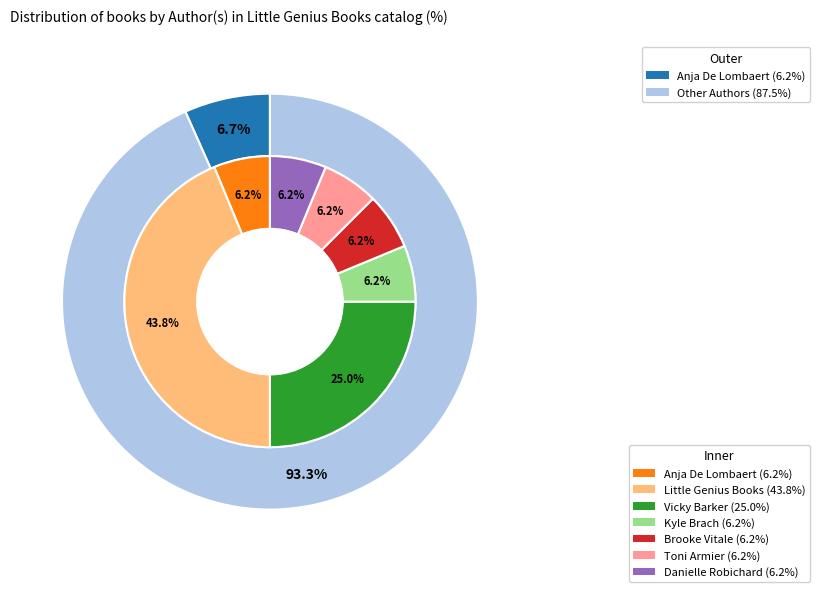

Which slice is the largest?

Little Genius Books